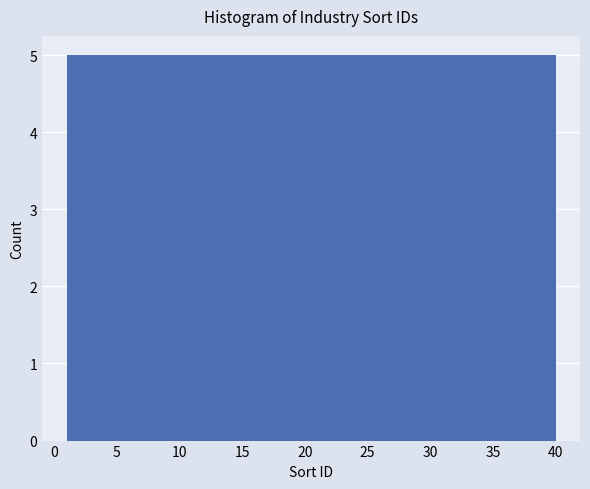

What is the height of the bar covering 15.5 to 20.5 on the x-axis? Neither the bar edges nor the heights are printed on the chart, so give them approximately, as read against the axes.

5